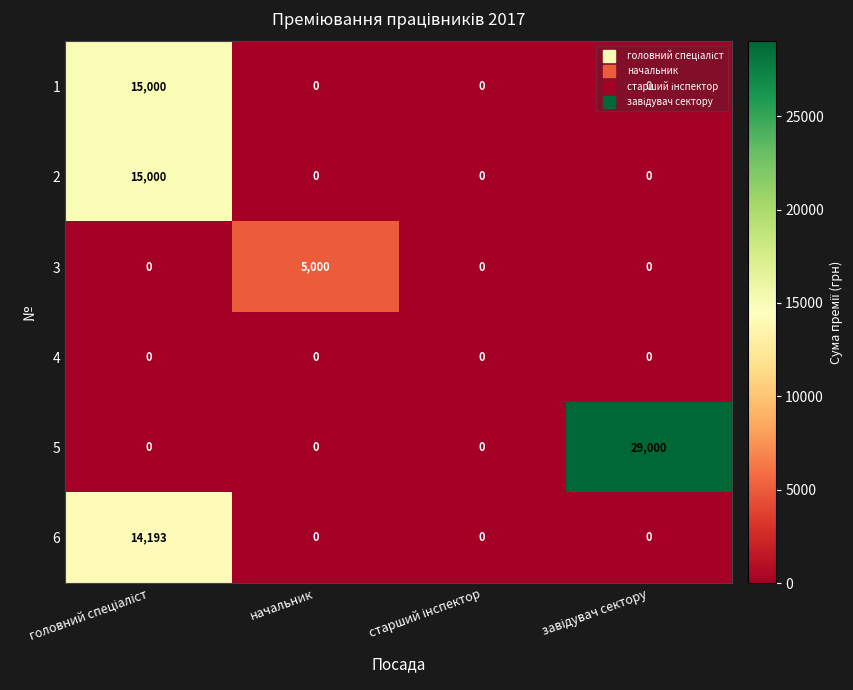

Which series has the largest total across all categories?

5